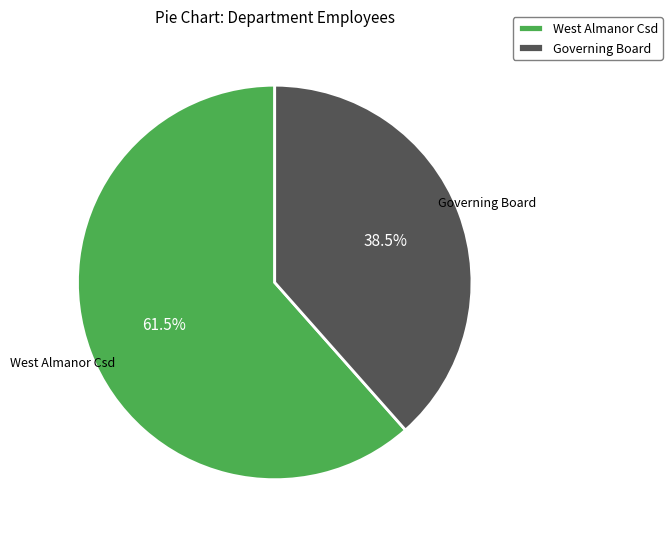

How many segments does this pie chart have?

2